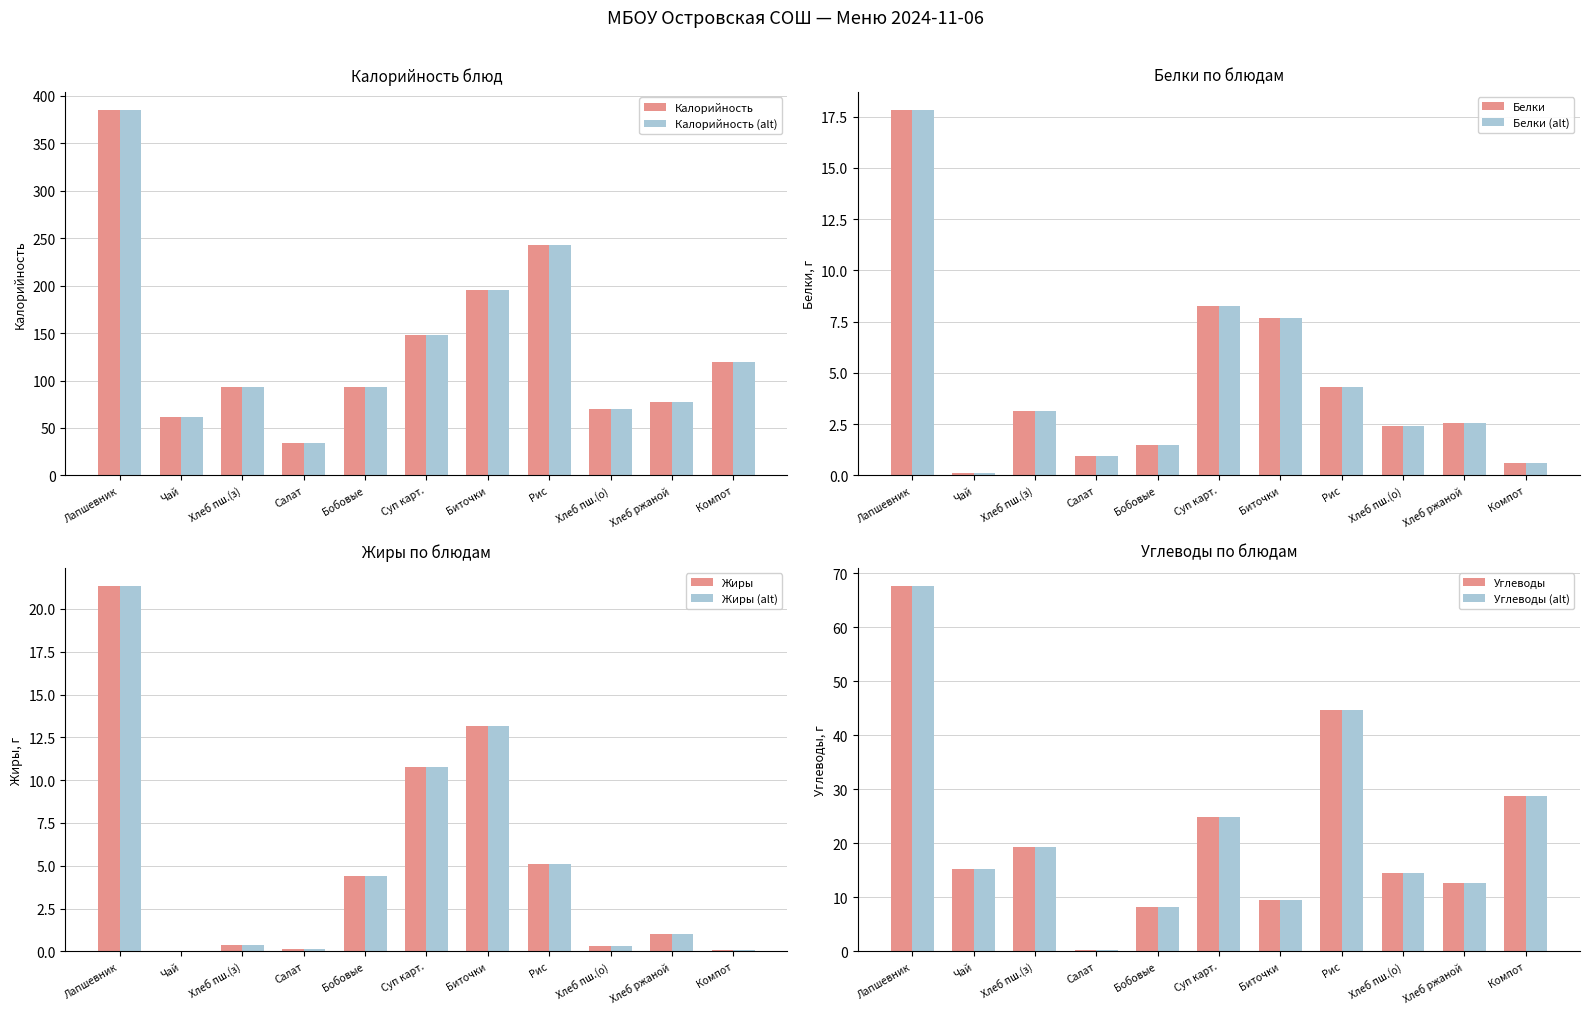

The value of Калорийность at Бобовые is 45.1. True or false?

False